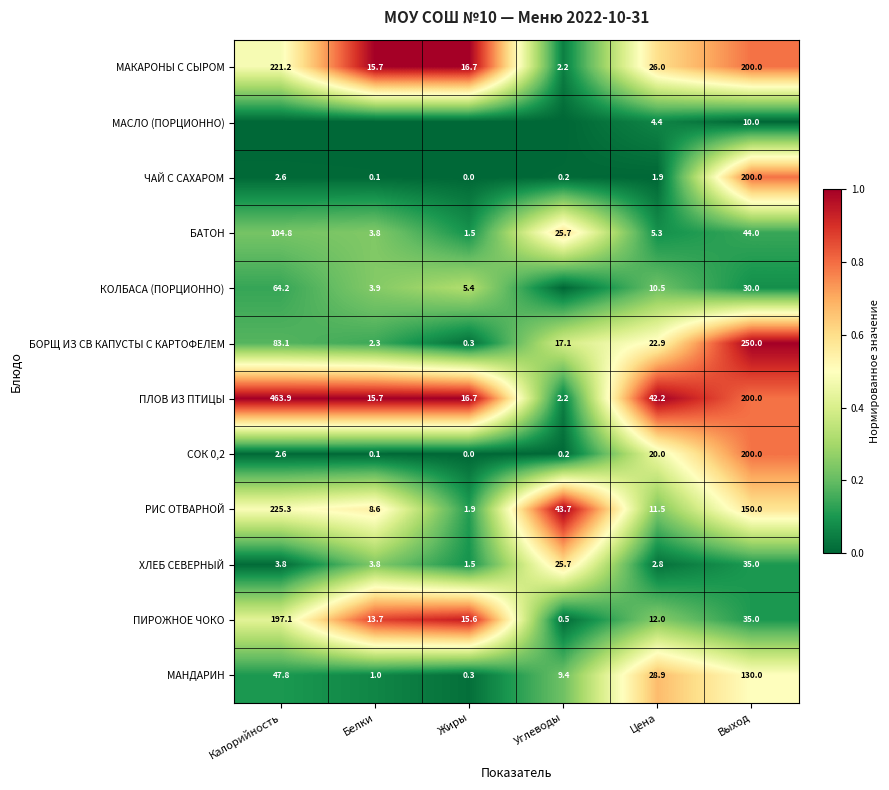

What is the sum of the МАКАРОНЫ С СЫРОМ values at Белки and Калорийность?

236.9